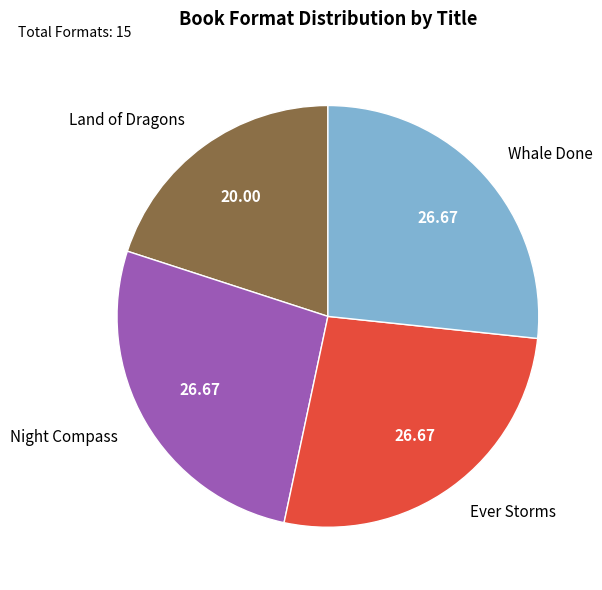

Approximately how many times larger is the value at Ever Storms compared to Whale Done?

1.0